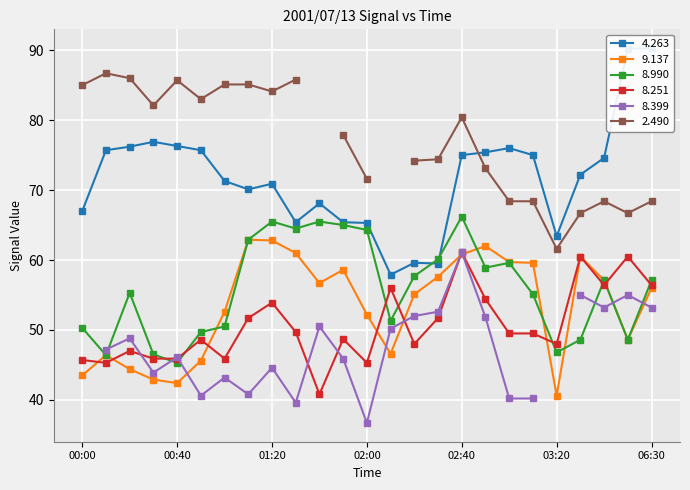

True or false: 9.137 and 8.251 intersect in this chart.

True